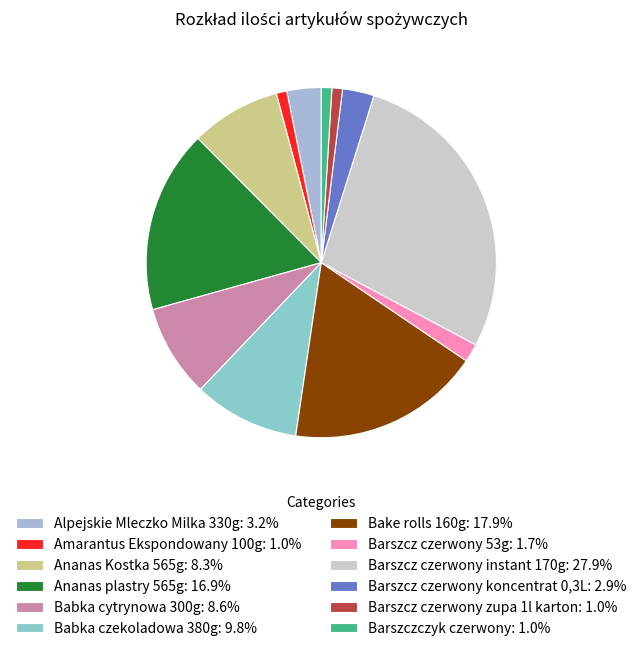

How many slices are in this pie chart?

12